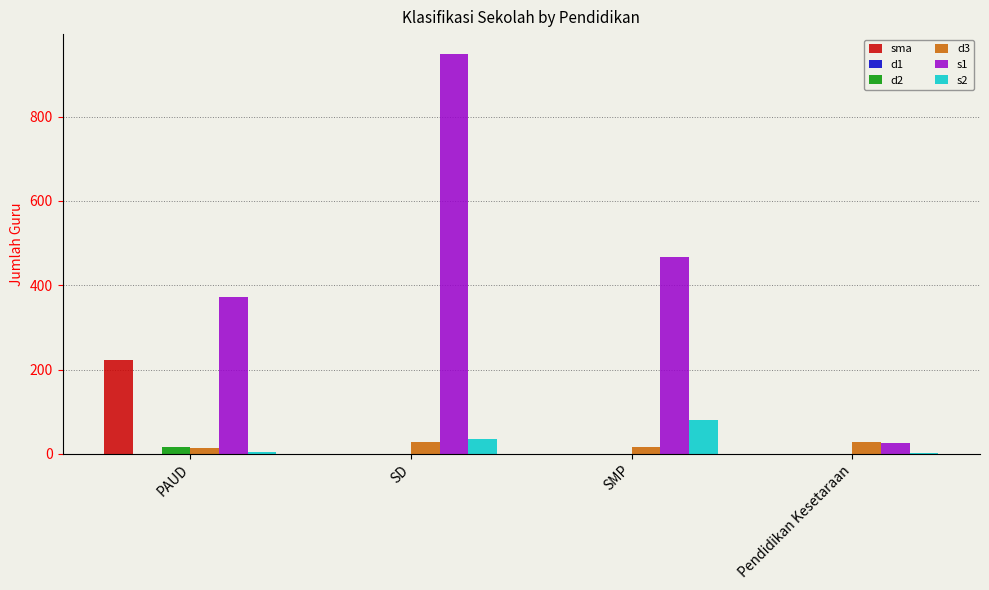

At which category is the sum across all series the highest?

SD